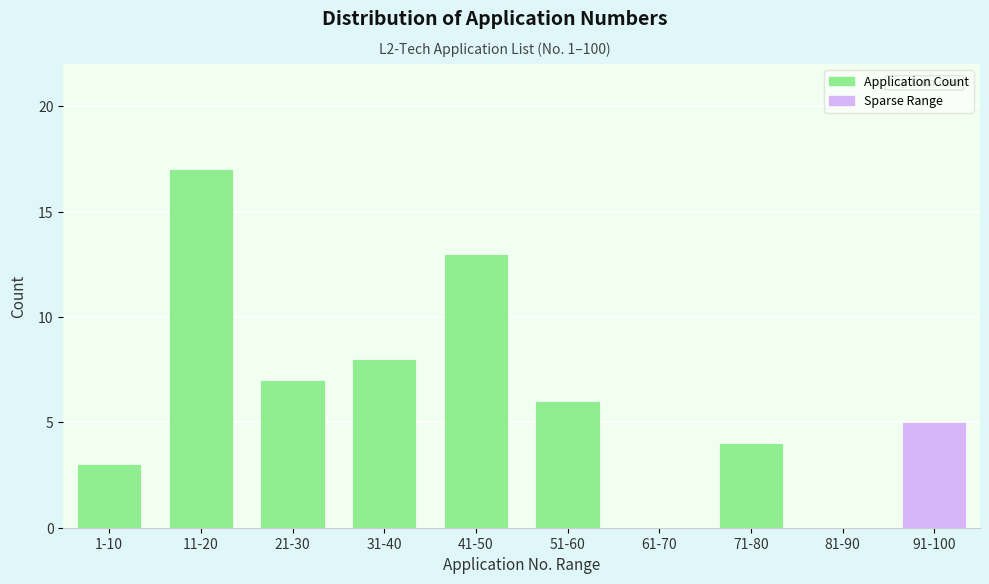

Reading left to right, transcribe all the data shown in this chart.

1-10=3	11-20=17	21-30=7	31-40=8	41-50=13	51-60=6	61-70=0	71-80=4	81-90=0	91-100=5